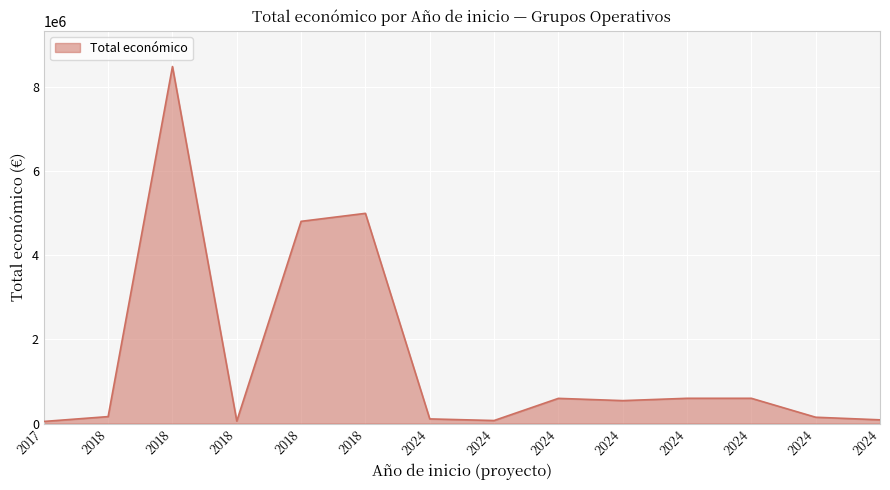

Rank the categories by value from highest to lowest.

2018, 2018, 2018, 2024, 2024, 2024, 2024, 2018, 2024, 2024, 2024, 2024, 2018, 2017